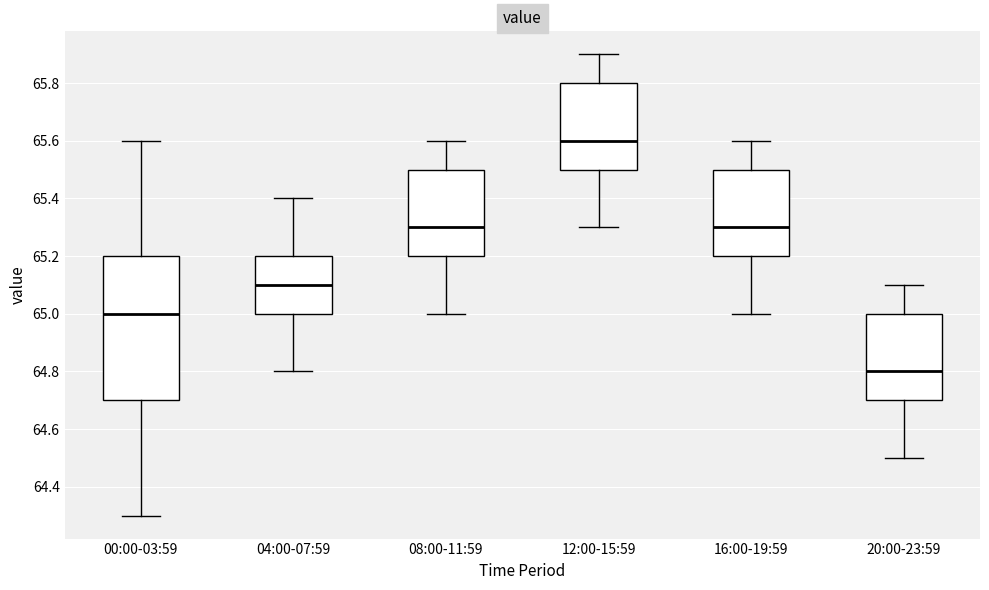

Which box's median line is the highest?

12:00-15:59